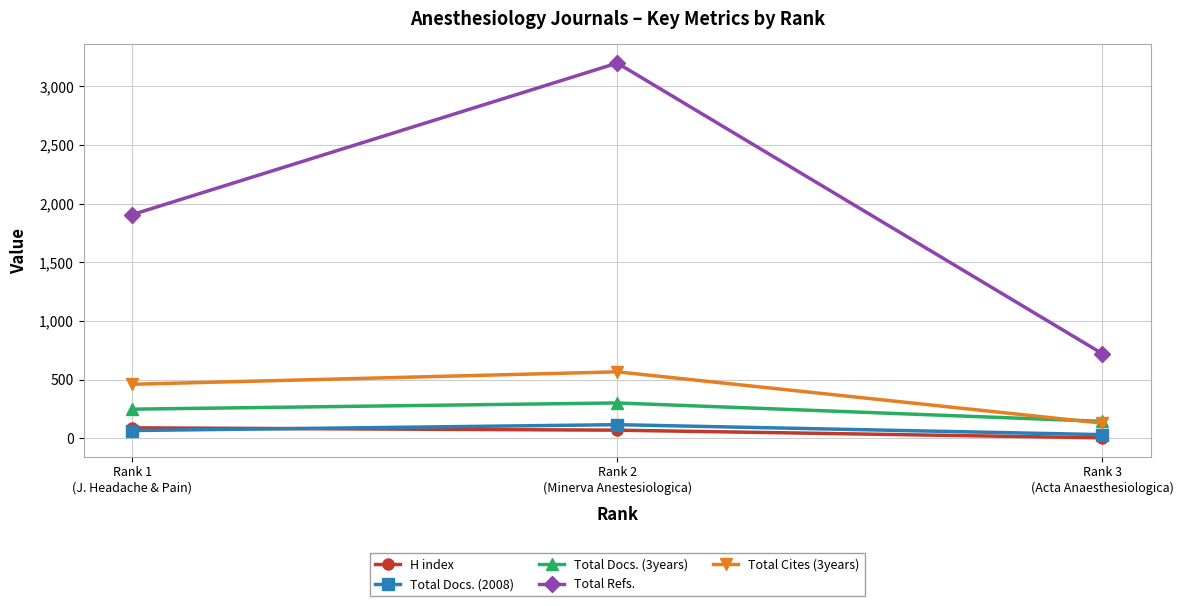

What is the sum of the H index values at Rank 2
(Minerva Anestesiologica) and Rank 3
(Acta Anaesthesiologica)?

75